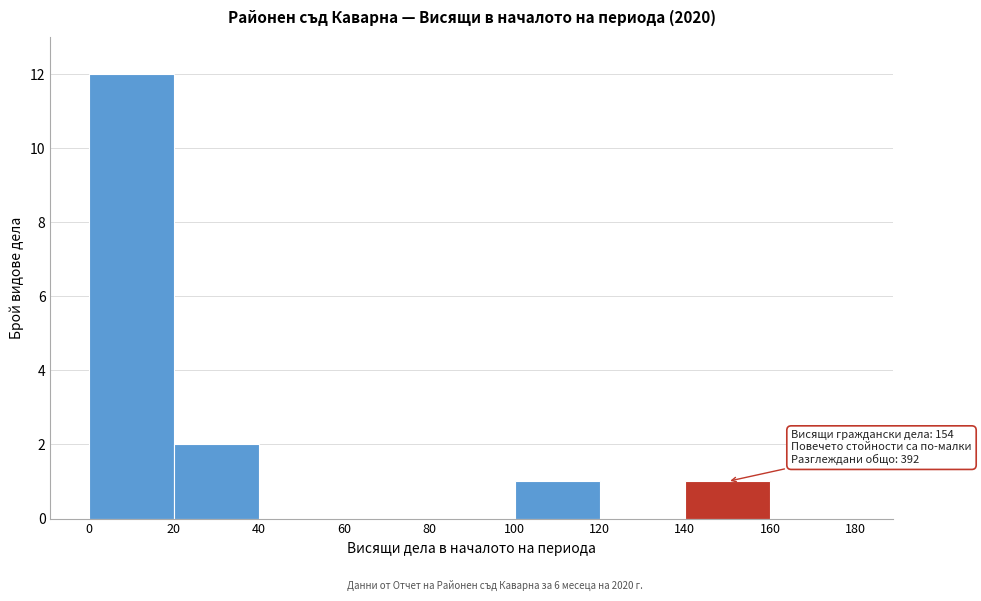

Which range on the x-axis has the tallest bar?

0 to 20